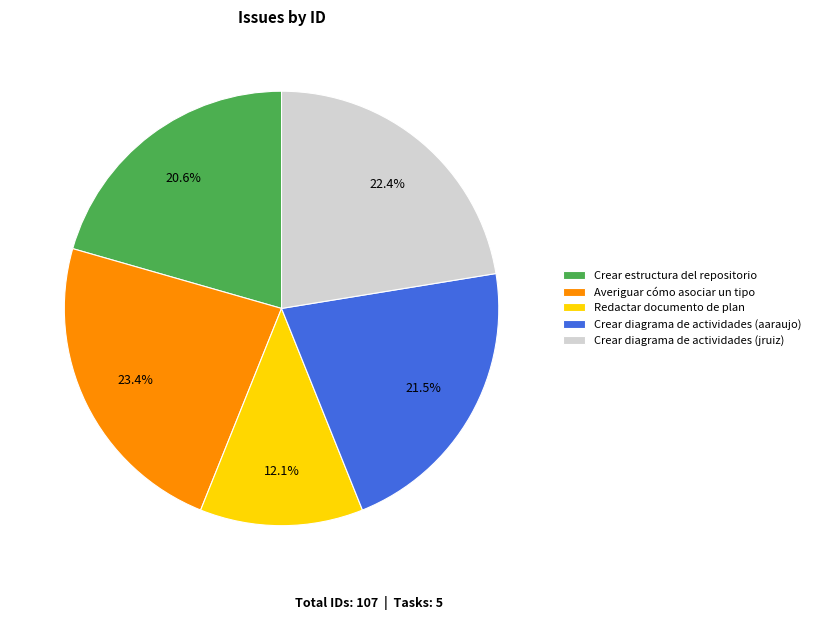

True or false: Crear diagrama de actividades (aaraujo) accounts for 33% of the total.

False